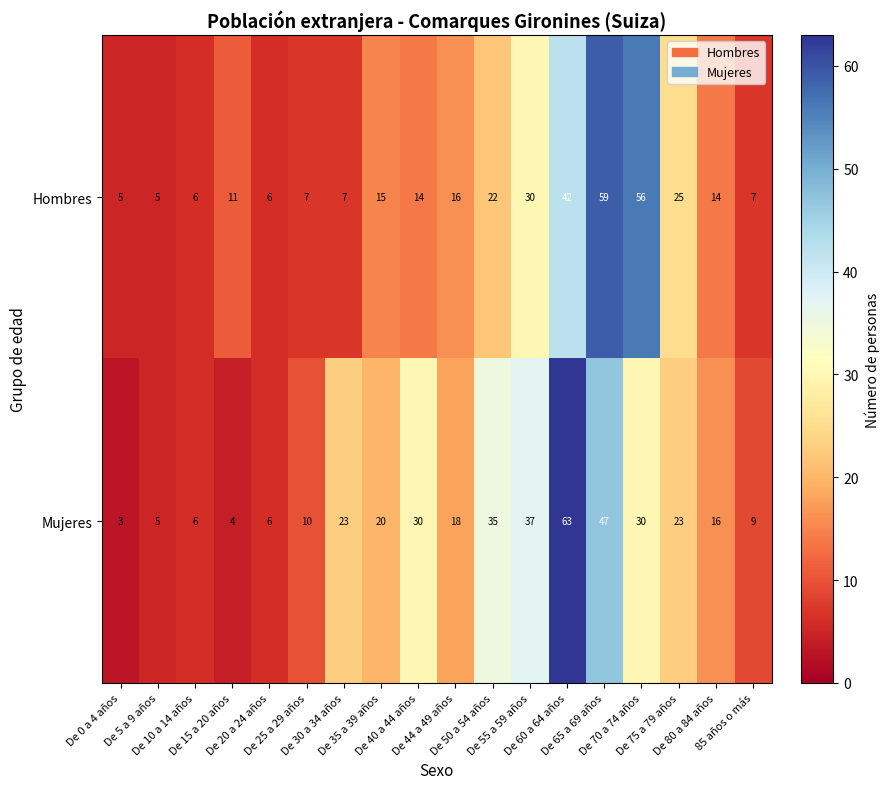

What is the average value of the Hombres series?

19